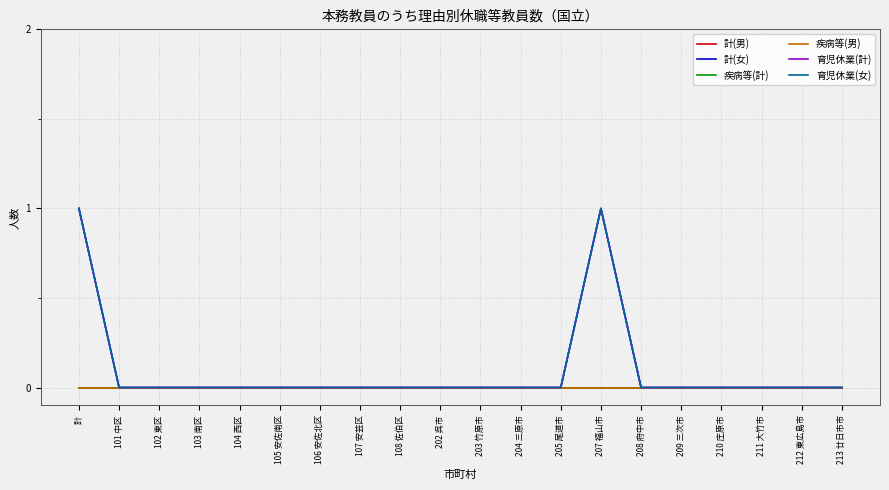

At 204 三原市, list the series in order from smallest to largest.

計(男), 計(女), 疾病等(計), 疾病等(男), 育児休業(計), 育児休業(女)